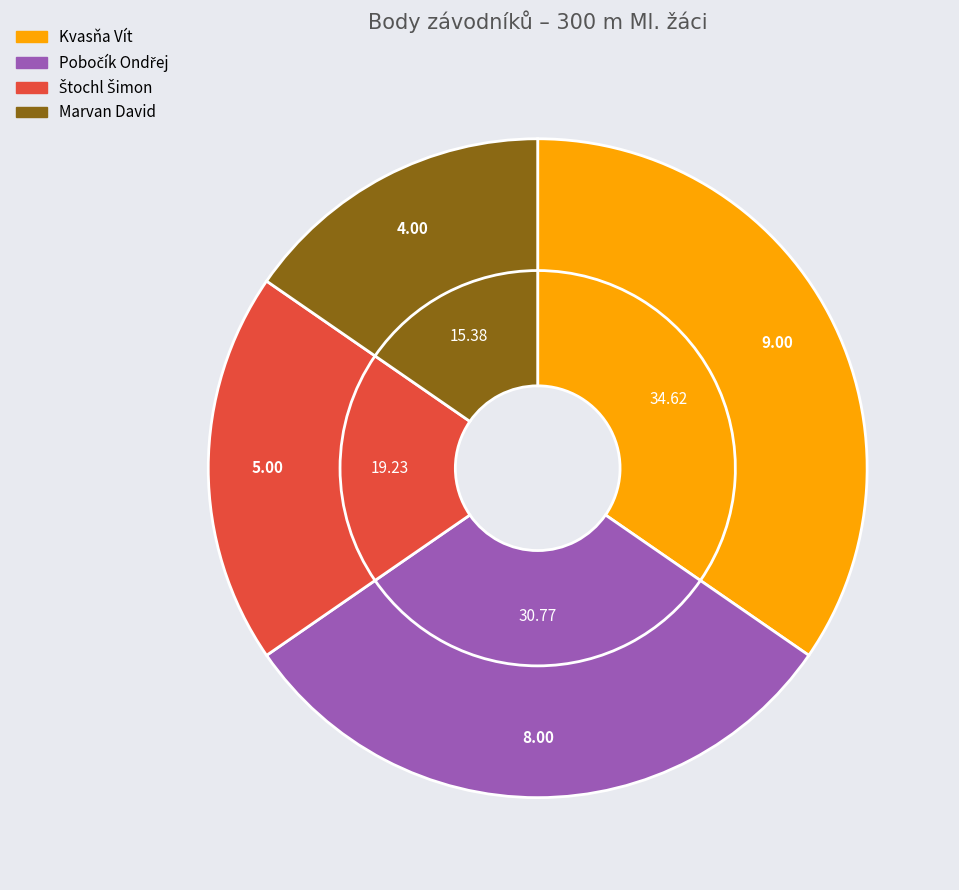

Approximately how many times larger is the value at Pobočík Ondřej compared to Štochl Šimon?

1.6